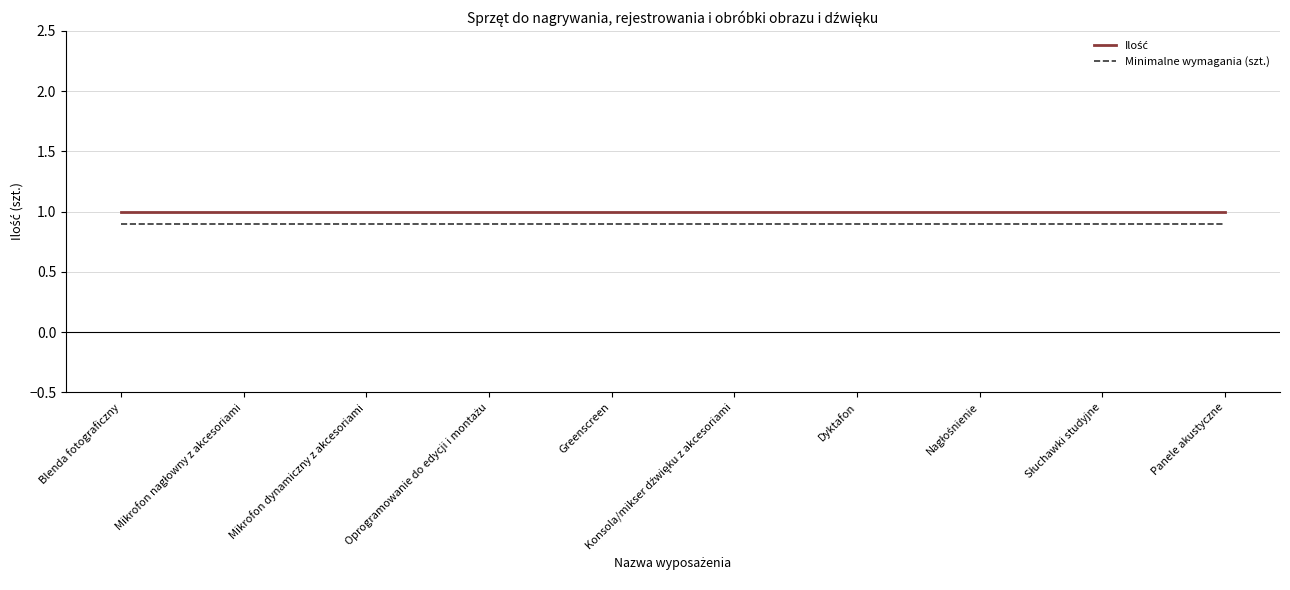

What is the smallest value displayed?

0.9